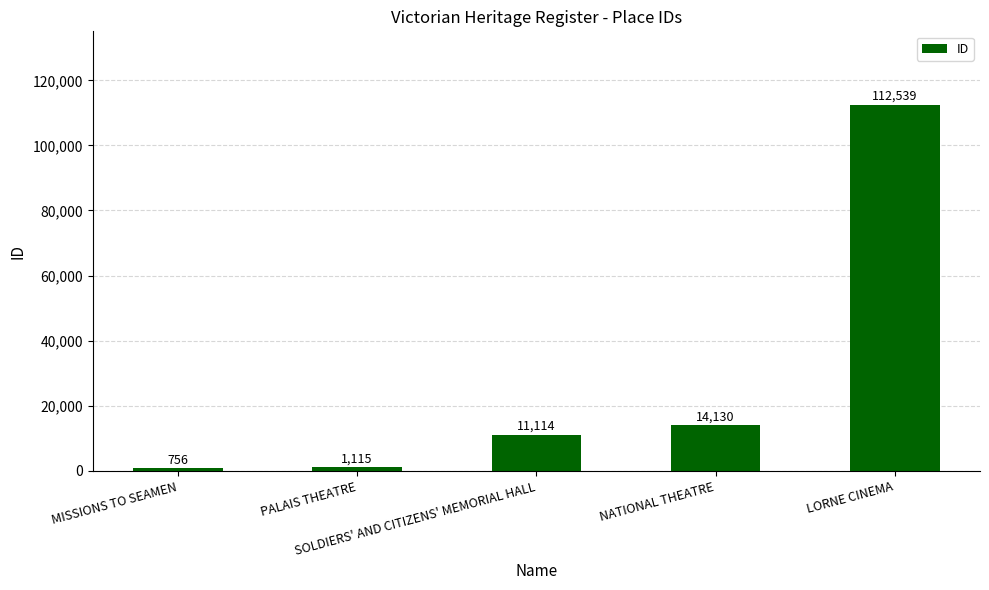

Which category has the highest value across all series?

LORNE CINEMA